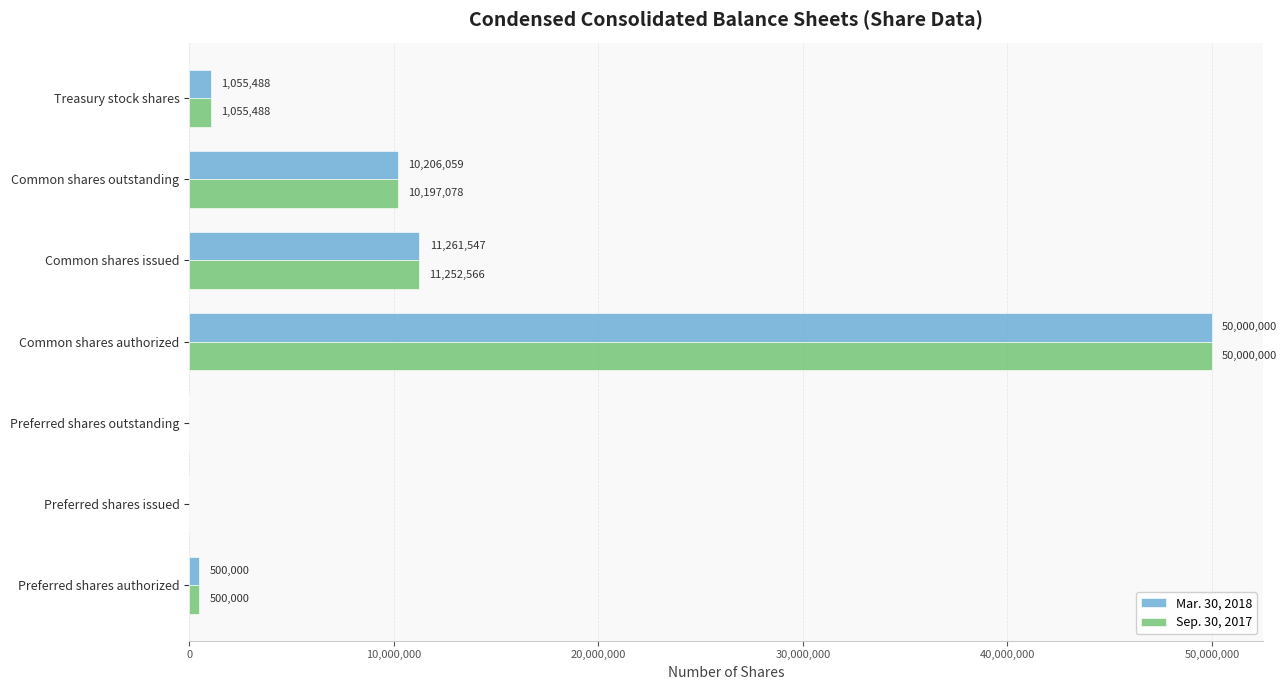

True or false: Sep. 30, 2017 has a value of 16959699 at Common shares issued.

False